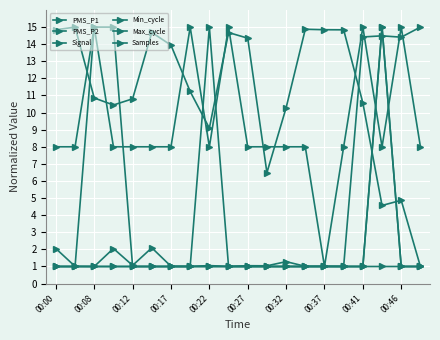

Does the chart have visible grid lines?

Yes